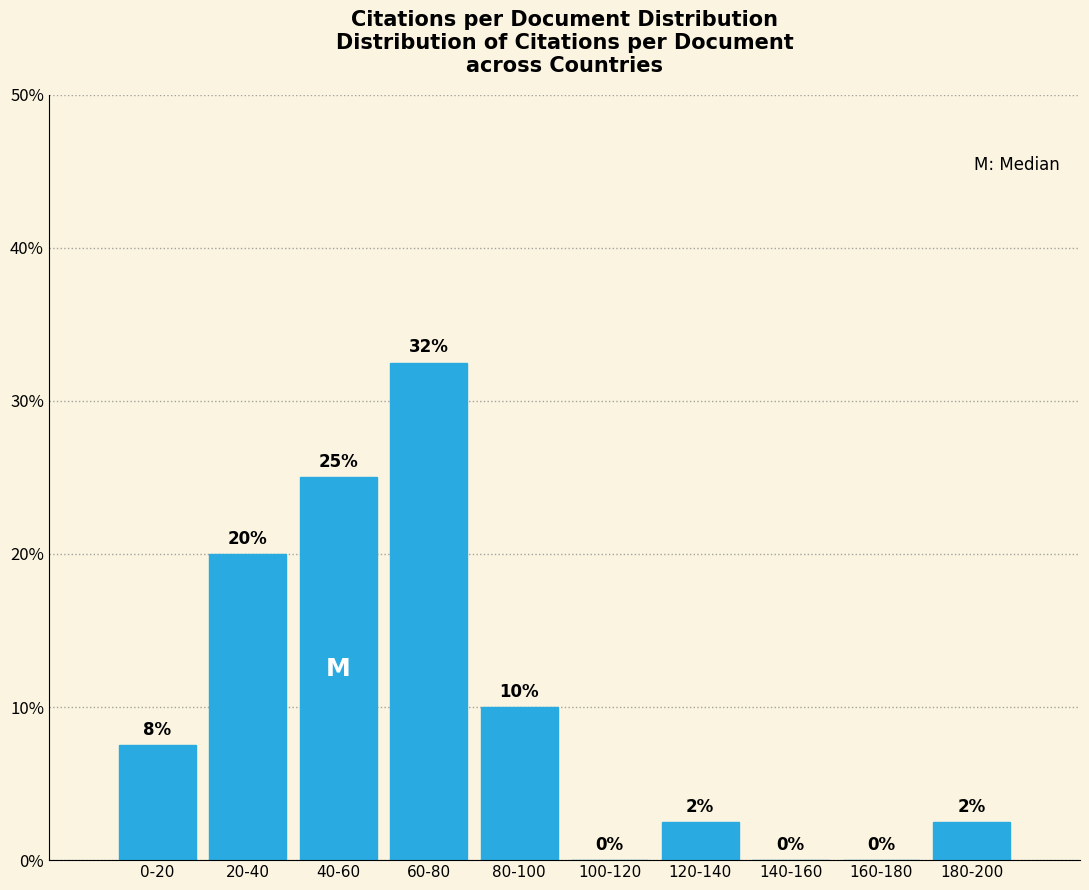

What is the sum of the values at 80-100 and 160-180?

10.0